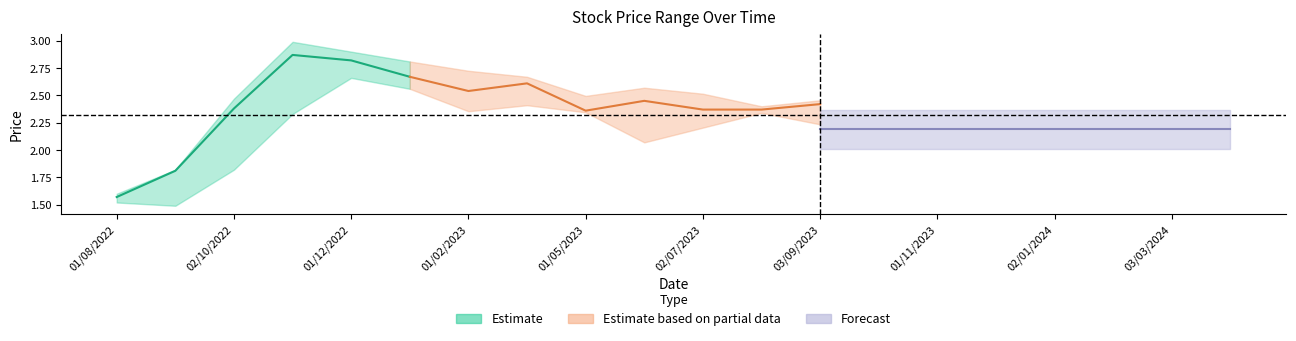

The High series shows 2.9 at 01/12/2022. True or false?

True